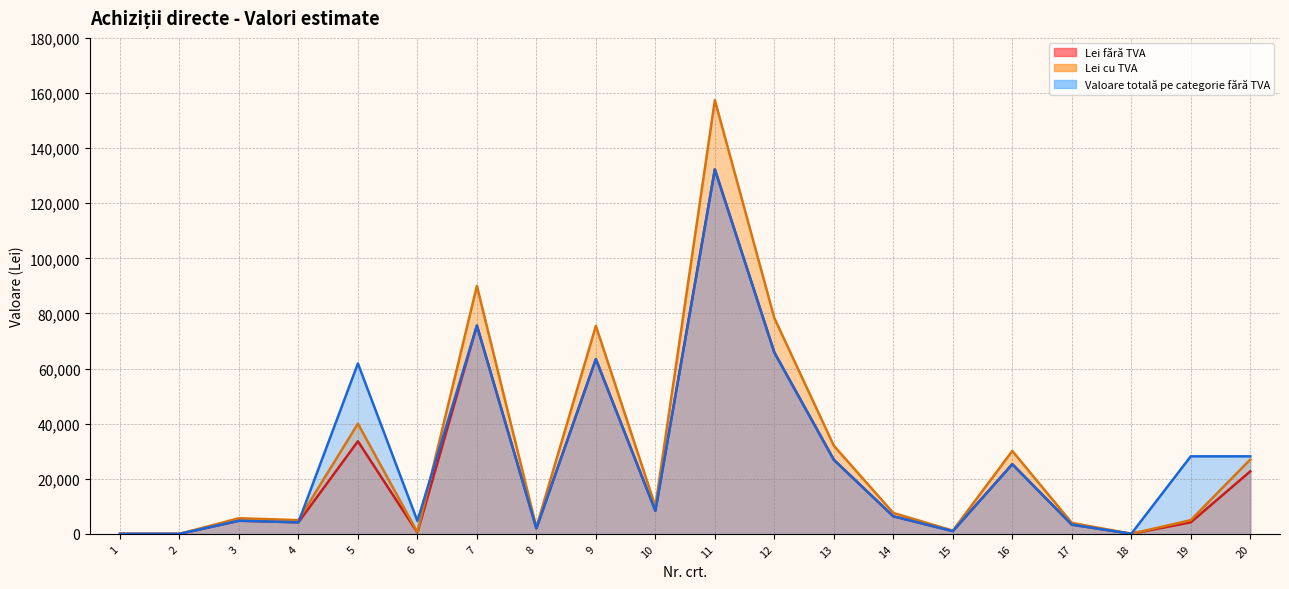

Between 11 and 16, which is larger?

11